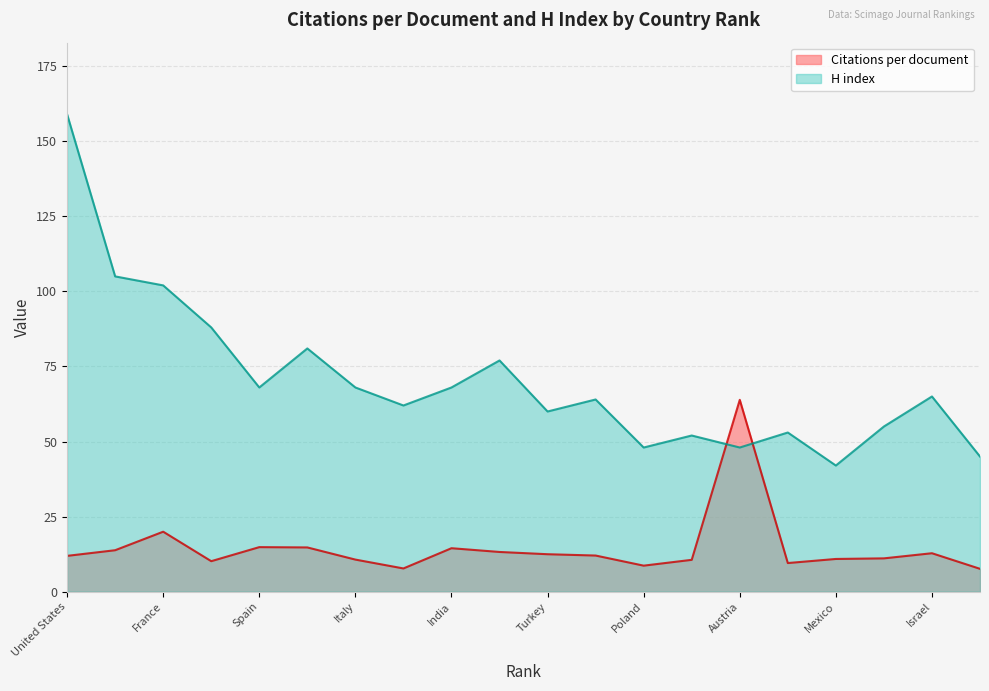

Reading left to right, what are all the values shown in this chart?

Citations per document: United States=11.9	China=13.8	France=20.0	Germany=10.1	Spain=14.8	United Kingdom=14.7	Italy=10.7	Japan=7.7	India=14.5	Canada=13.2	Turkey=12.5	Iran=12.0	Poland=8.7	South Korea=10.6	Austria=63.9	Russian Federation=9.5	Mexico=10.9	Taiwan=11.1	Israel=12.8	Romania=7.6
H index: United States=159.0	China=105.0	France=102.0	Germany=88.0	Spain=68.0	United Kingdom=81.0	Italy=68.0	Japan=62.0	India=68.0	Canada=77.0	Turkey=60.0	Iran=64.0	Poland=48.0	South Korea=52.0	Austria=48.0	Russian Federation=53.0	Mexico=42.0	Taiwan=55.0	Israel=65.0	Romania=45.0